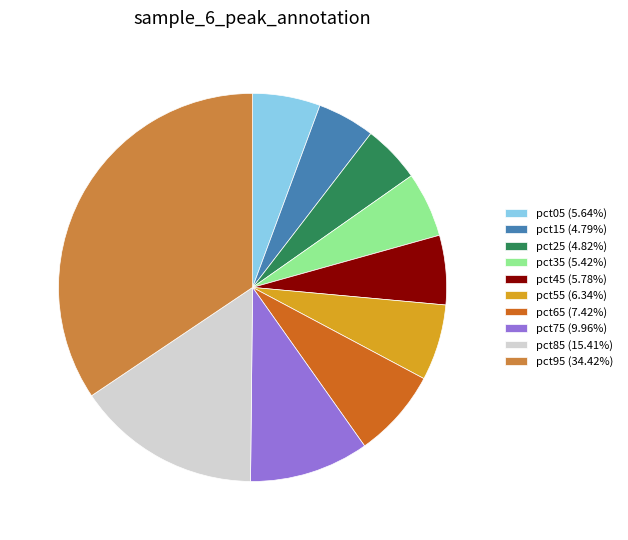

Is the sum of pct45 (5.78%) and pct25 (4.82%) greater than half?

No